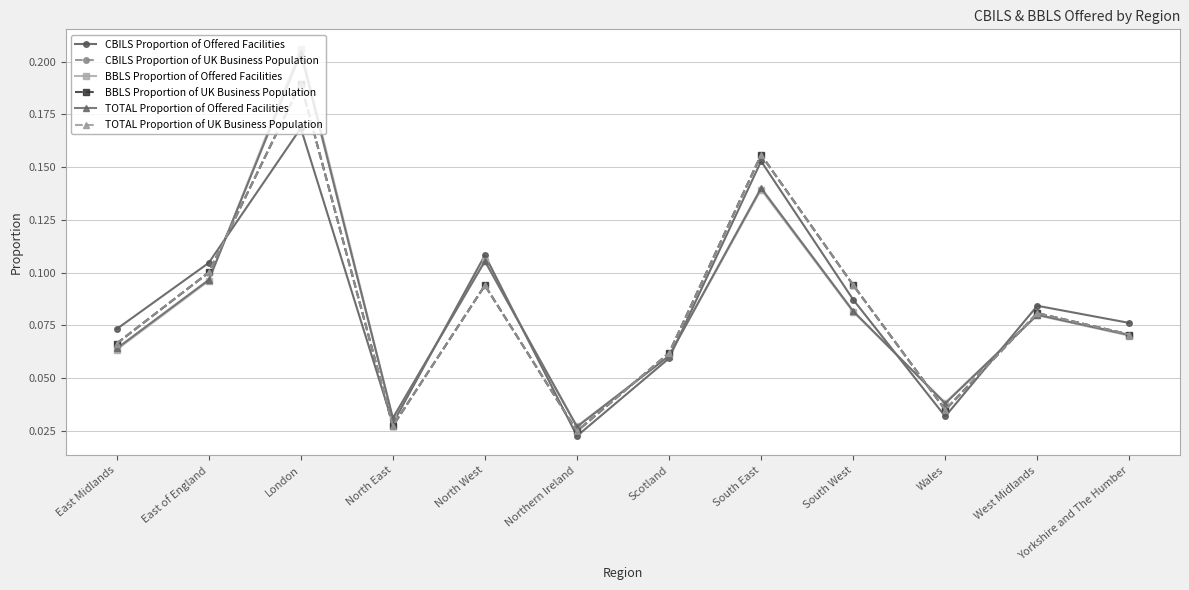

What is the maximum value shown in the chart?

0.2